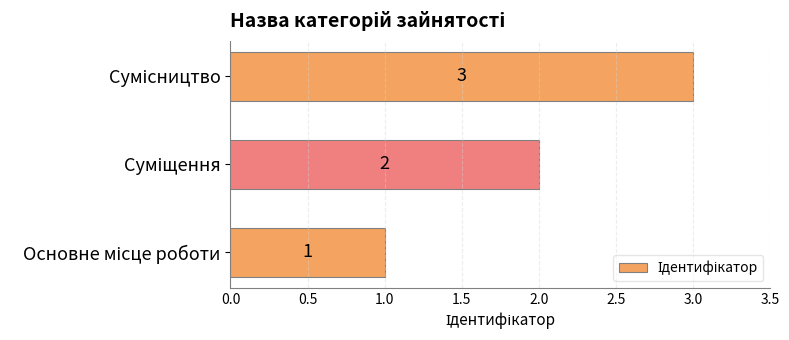

What is the sum of all values?

6